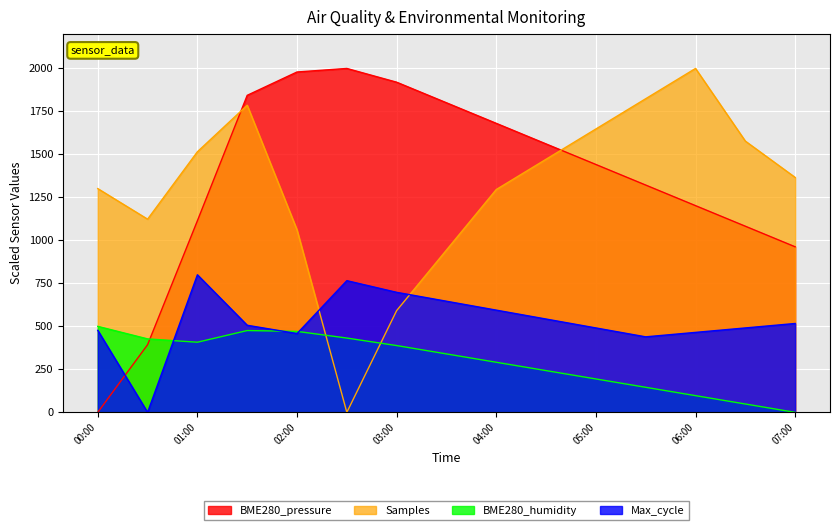

The Samples series shows 693.1 at 2022/03/25 04:30. True or false?

False